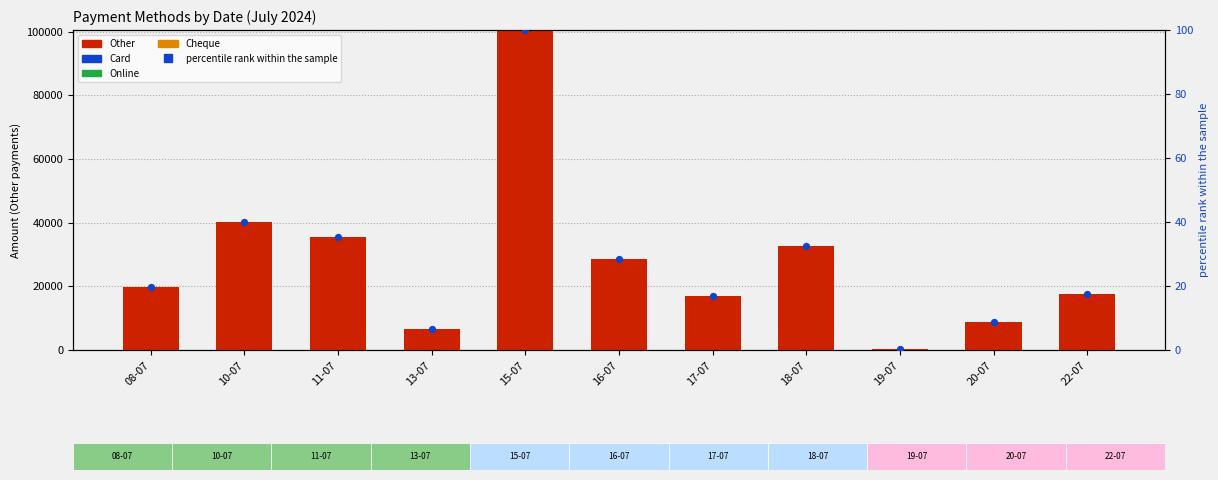

Which series has the largest total across all categories?

Other